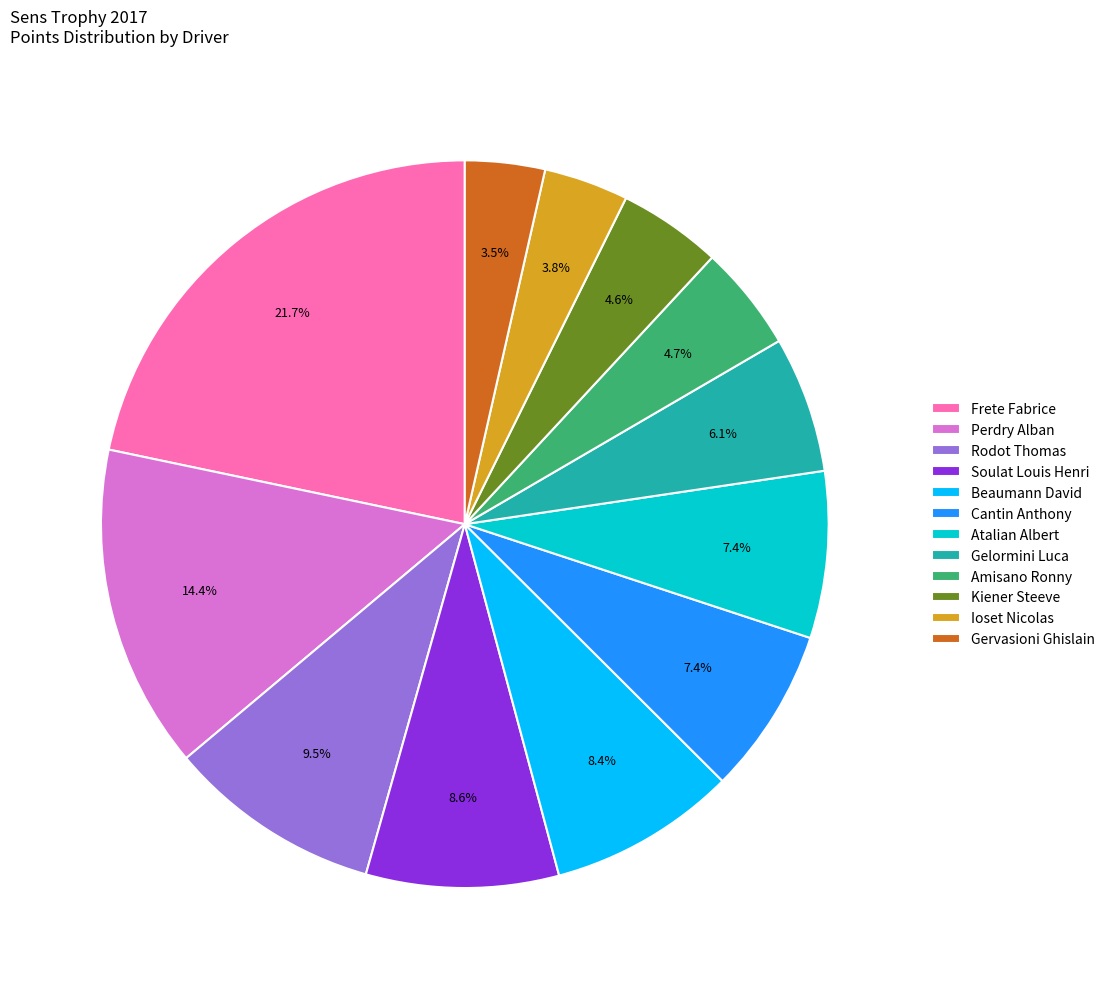

What percentage is the Gelormini Luca slice, to the nearest percent?

6%